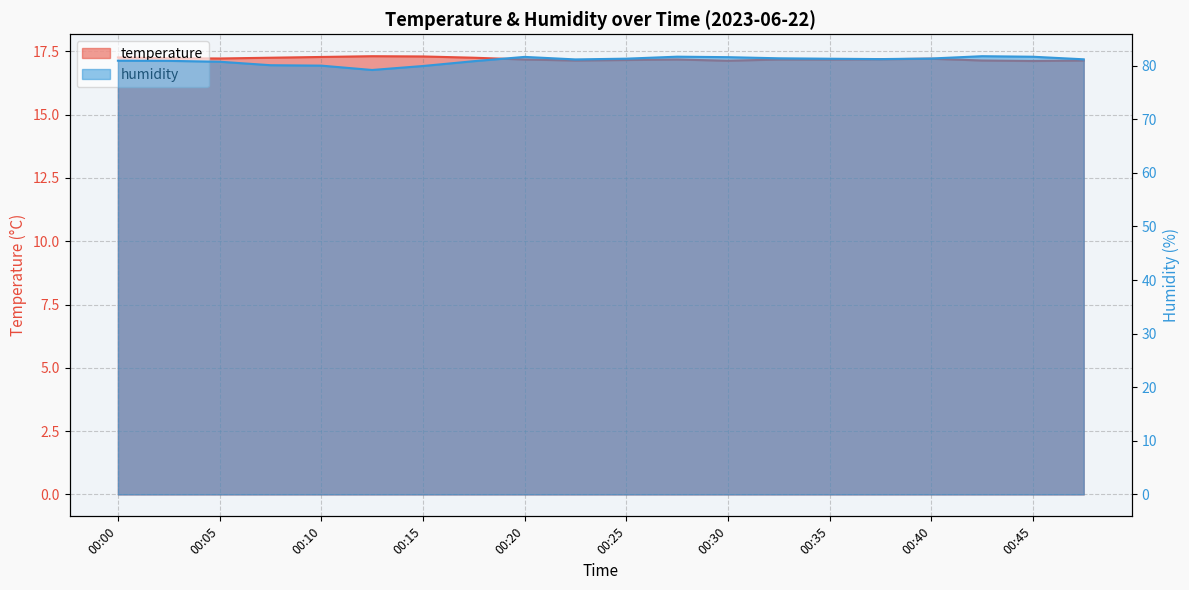

True or false: humidity has a value of 81.8 at 00:43.

True